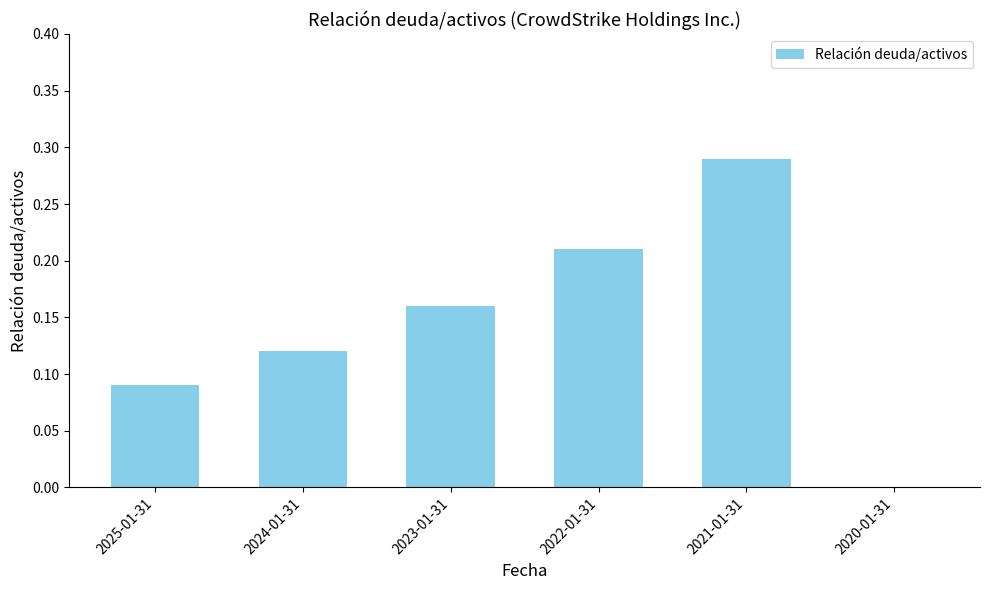

The value at 2023-01-31 is 0.3. True or false?

False